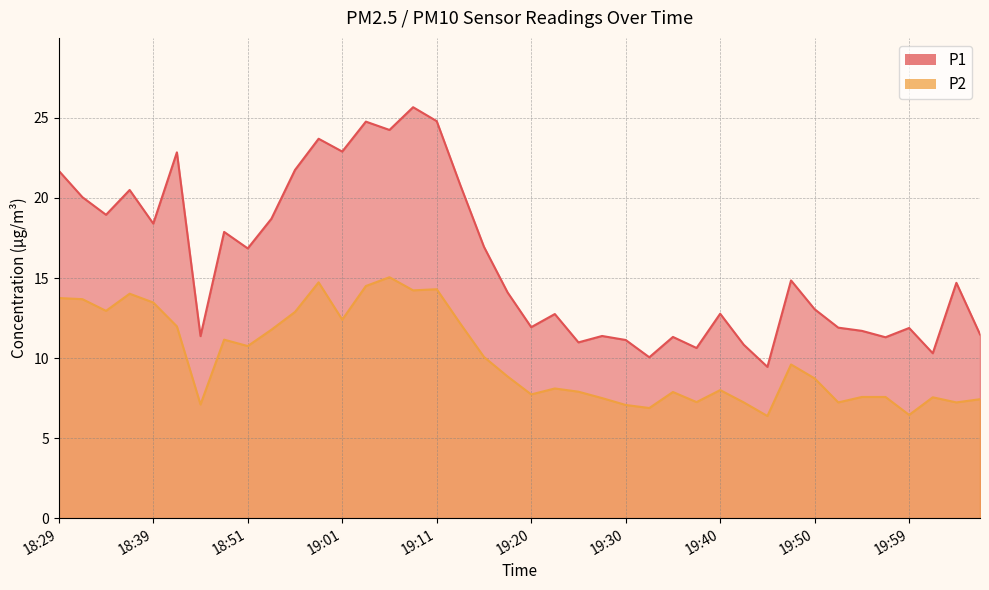

What is the maximum value for P1?

25.7